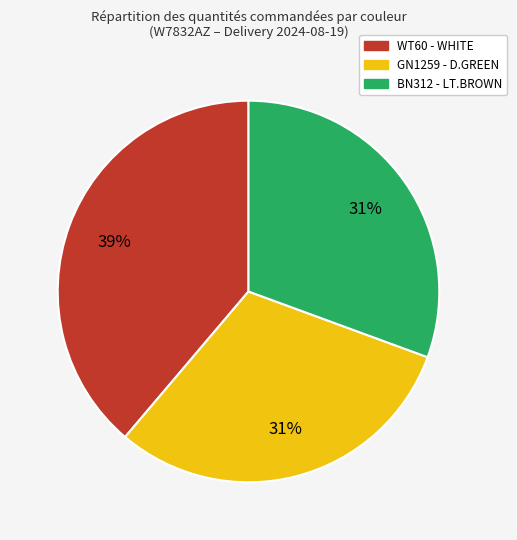

Is there a majority slice in this chart?

No